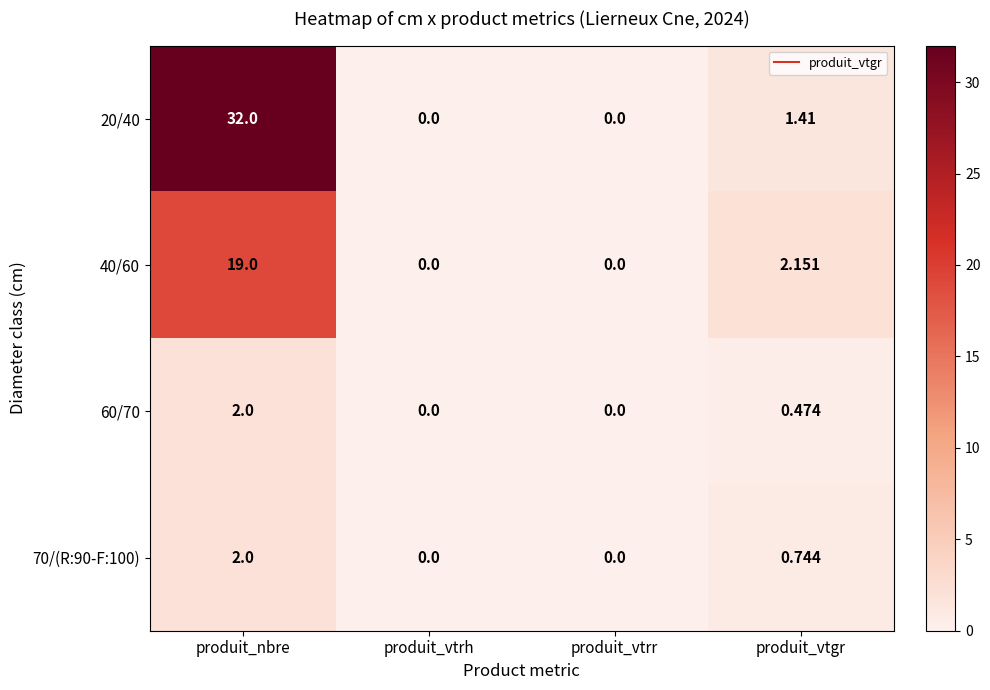

At which label does 70/(R:90-F:100) reach its peak?

produit_nbre